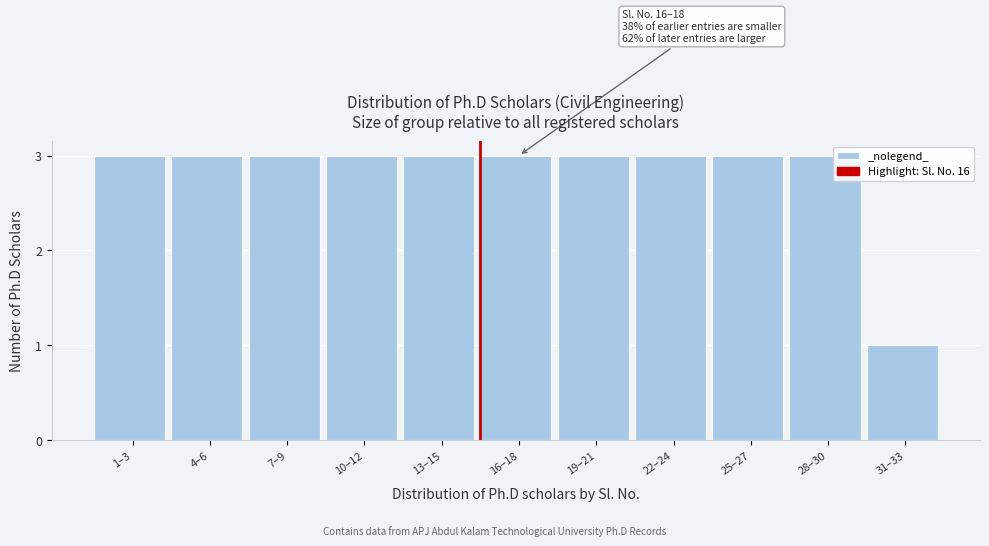

Reading left to right, transcribe all the data shown in this chart.

3	3	3	3	3	3	3	3	3	3	1